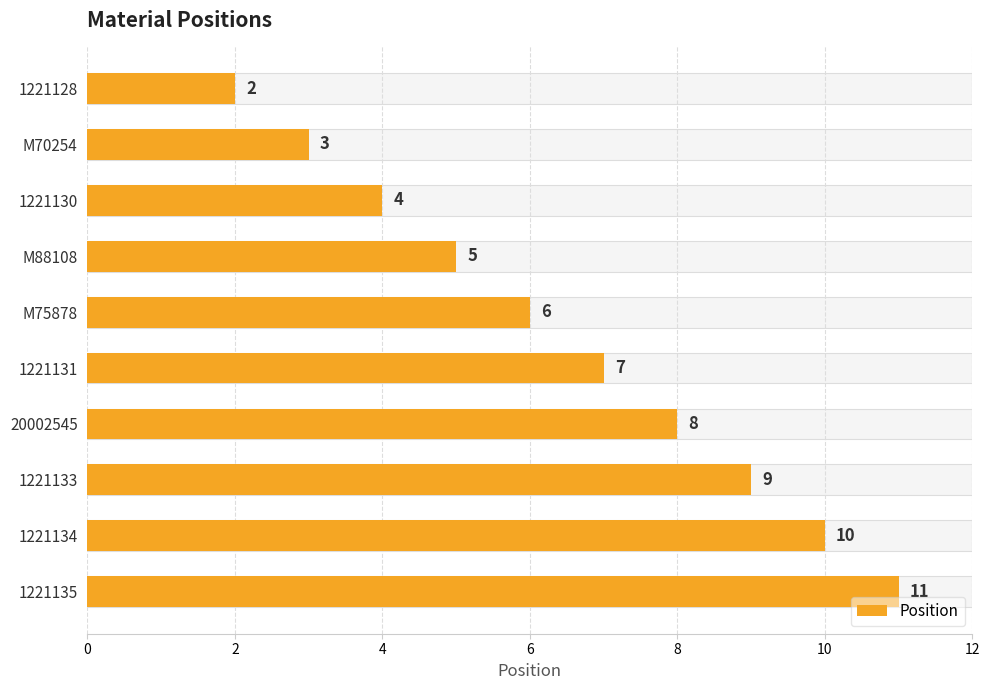

Which has a higher value, 1221134 or M88108?

1221134